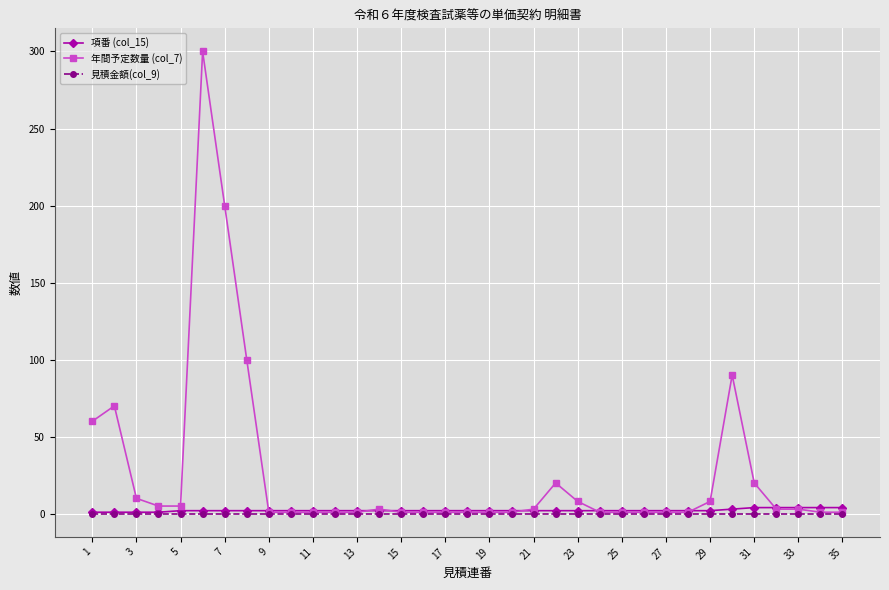

Which series has the largest total across all categories?

年間予定数量 (col_7)